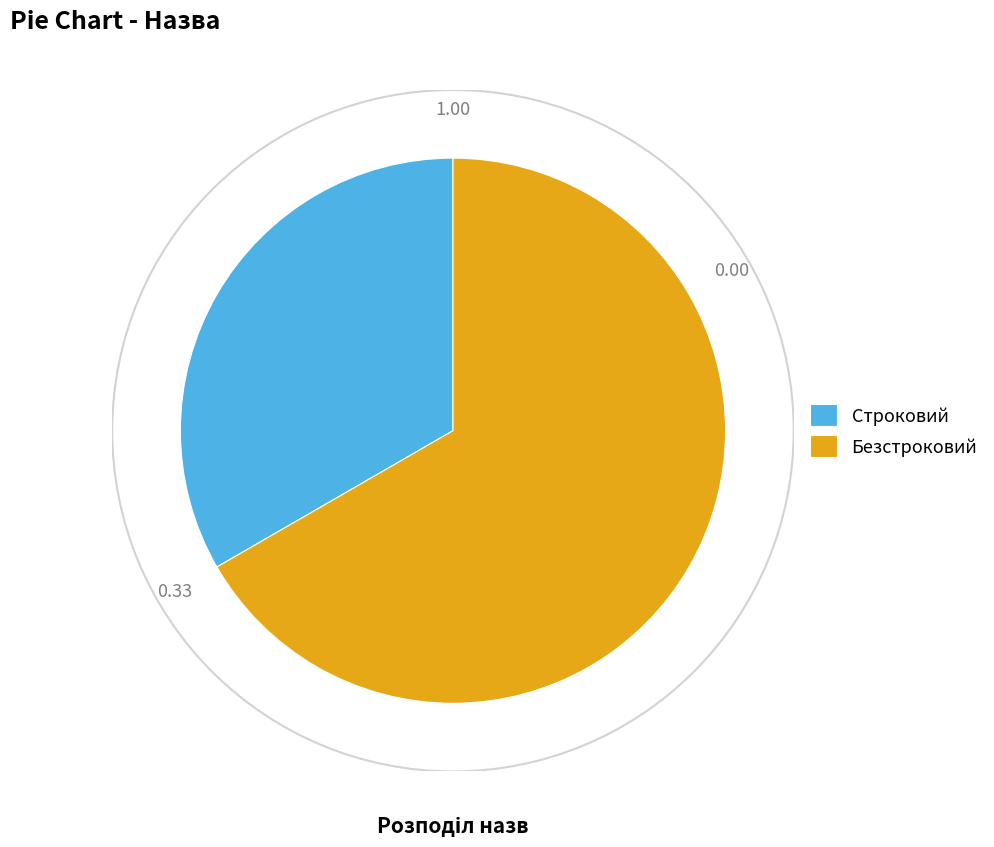

Is there a majority slice in this chart?

Yes